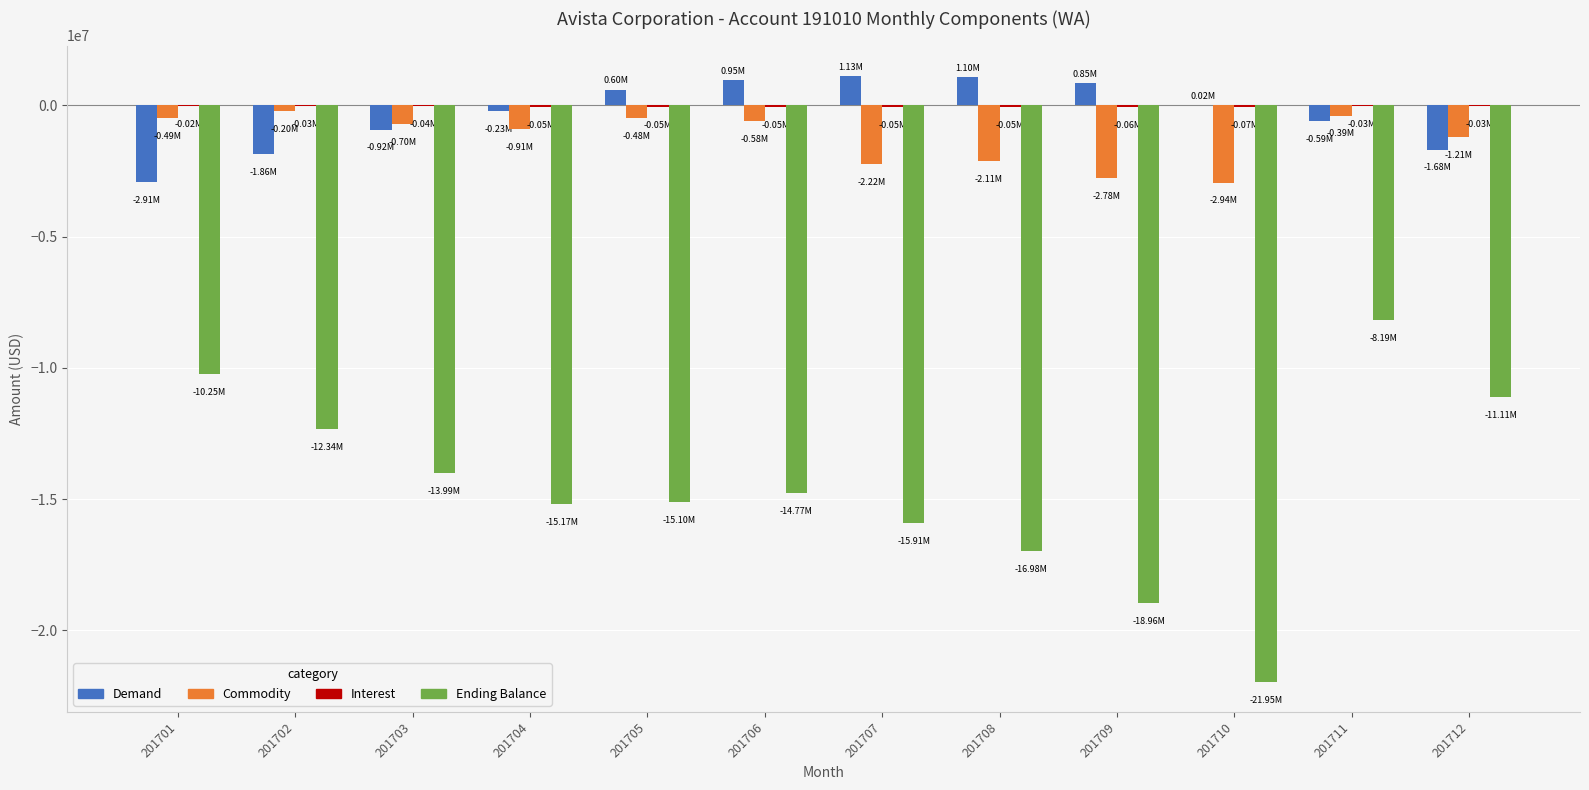

How many values in the Demand series exceed 15042?

6